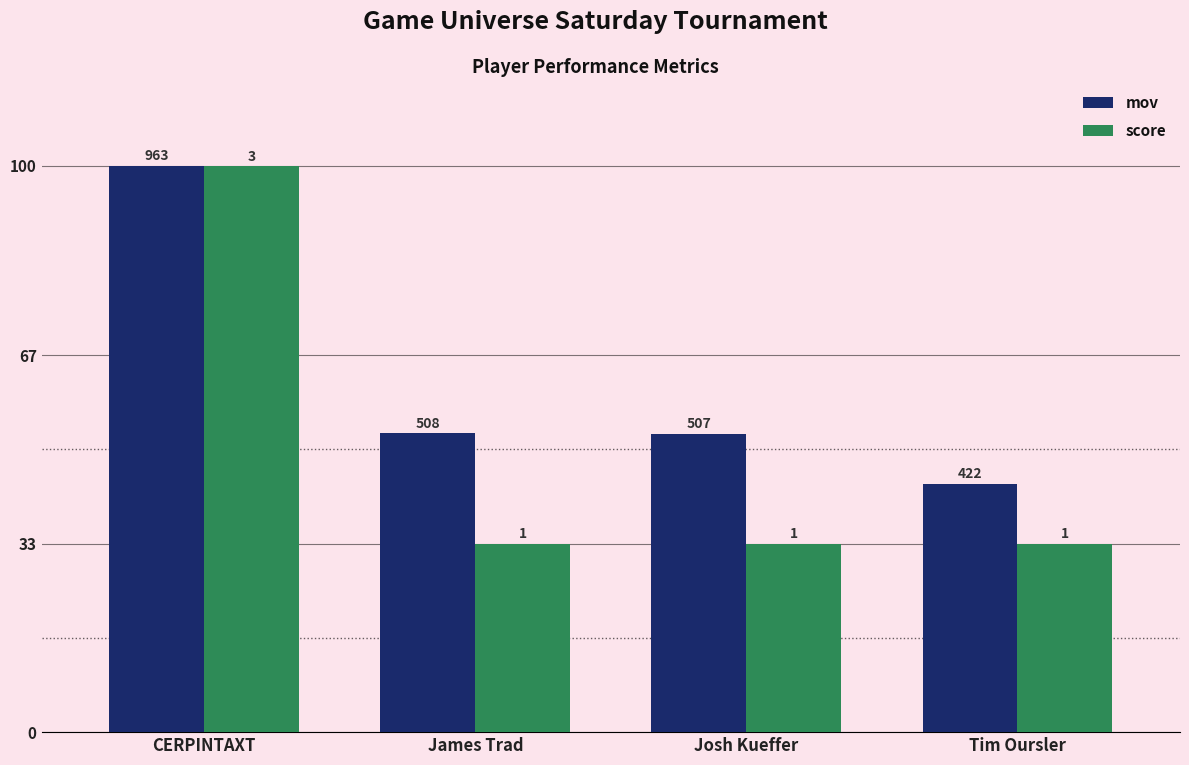

Reading right to left, transcribe all the data shown in this chart.

mov: Tim Oursler=43.8	Josh Kueffer=52.6	James Trad=52.8	CERPINTAXT=100.0
score: Tim Oursler=33.3	Josh Kueffer=33.3	James Trad=33.3	CERPINTAXT=99.9